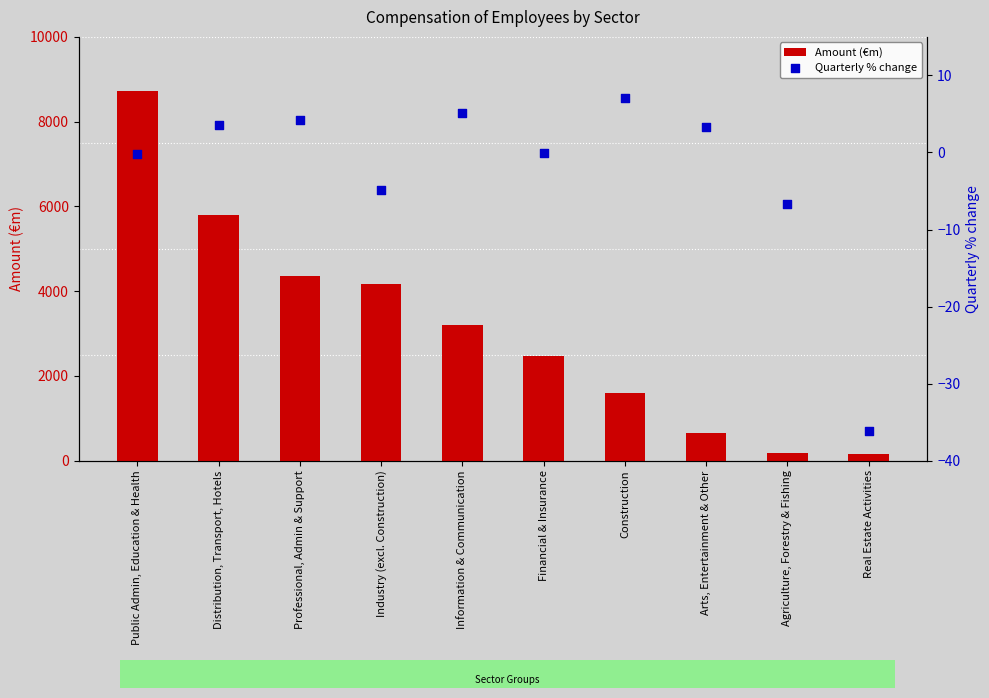

Is the value of Amount (€m) at Agriculture, Forestry & Fishing greater than the value of Quarterly % change at Industry (excl. Construction)?

Yes